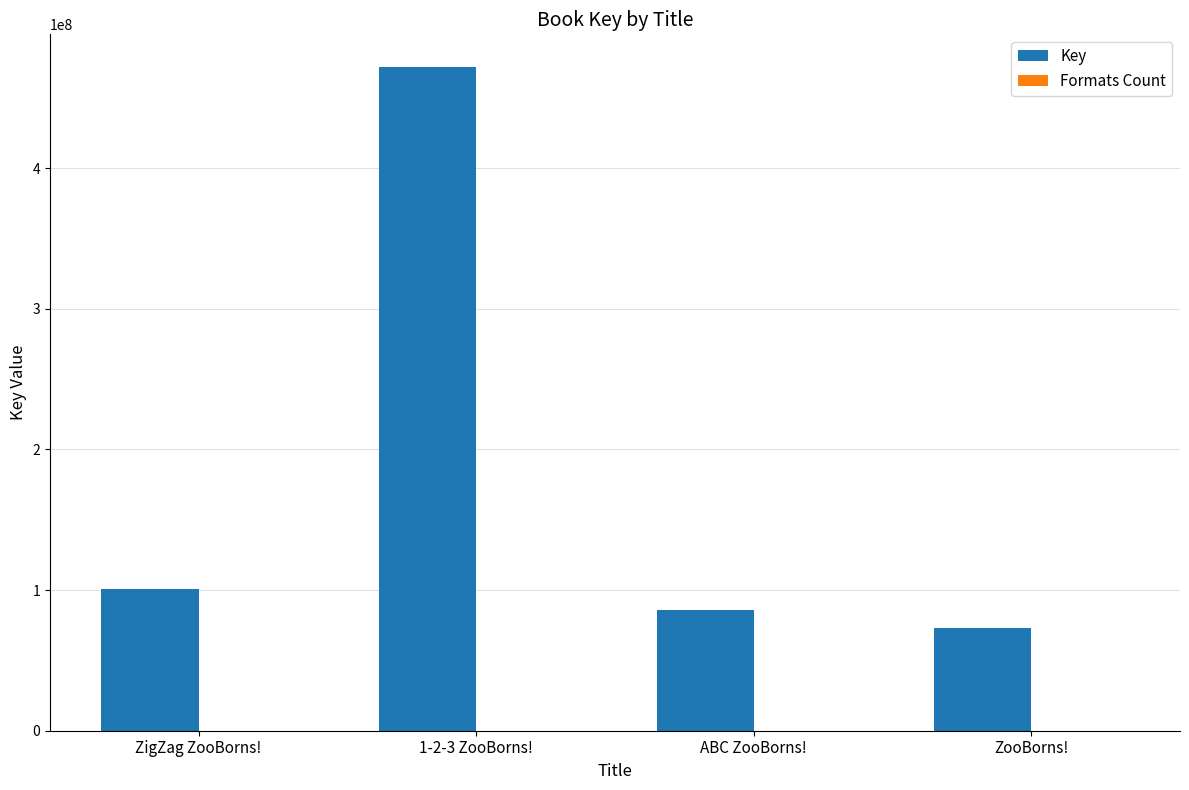

What is the sum of all Key values?

731398799